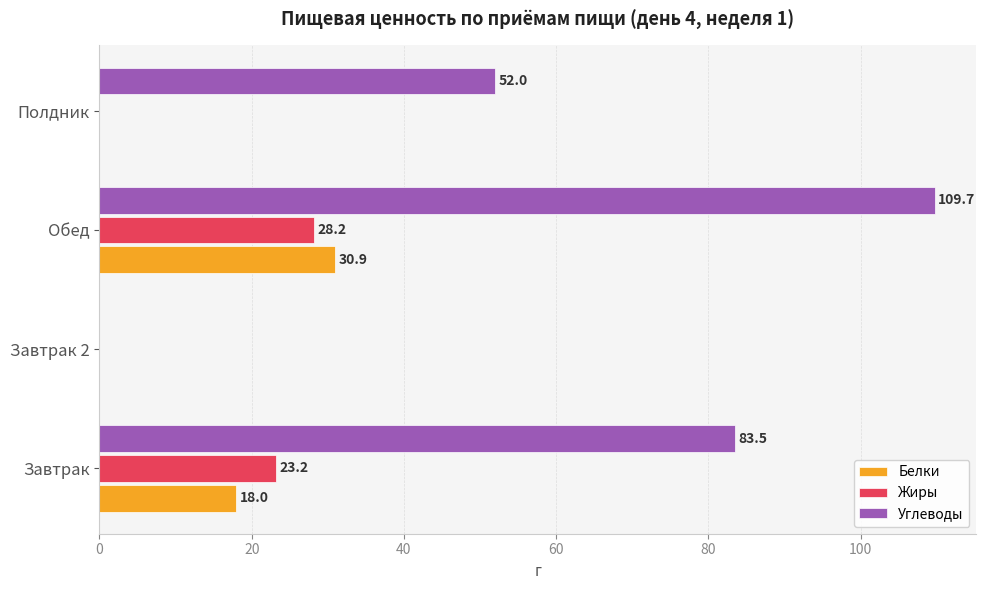

What is the total value across all series at Обед?

168.8